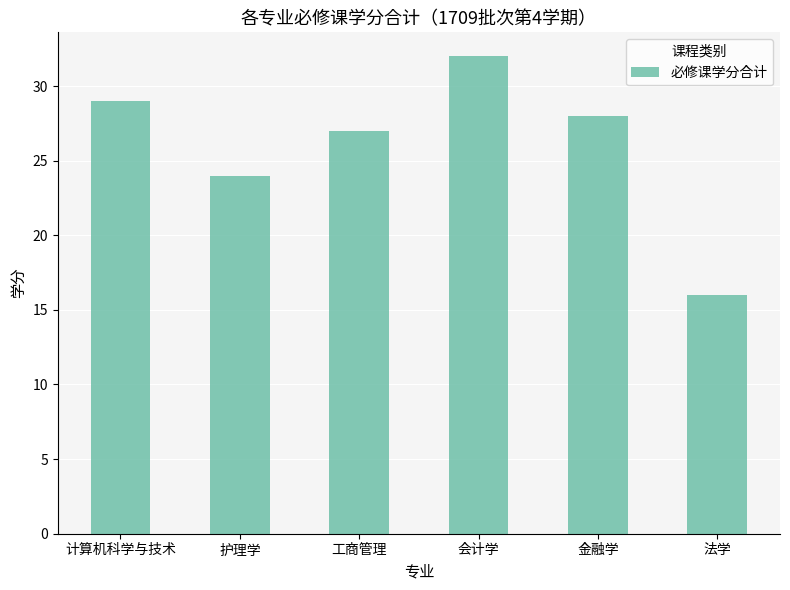

What is the change in value from 护理学 to 金融学?

+4